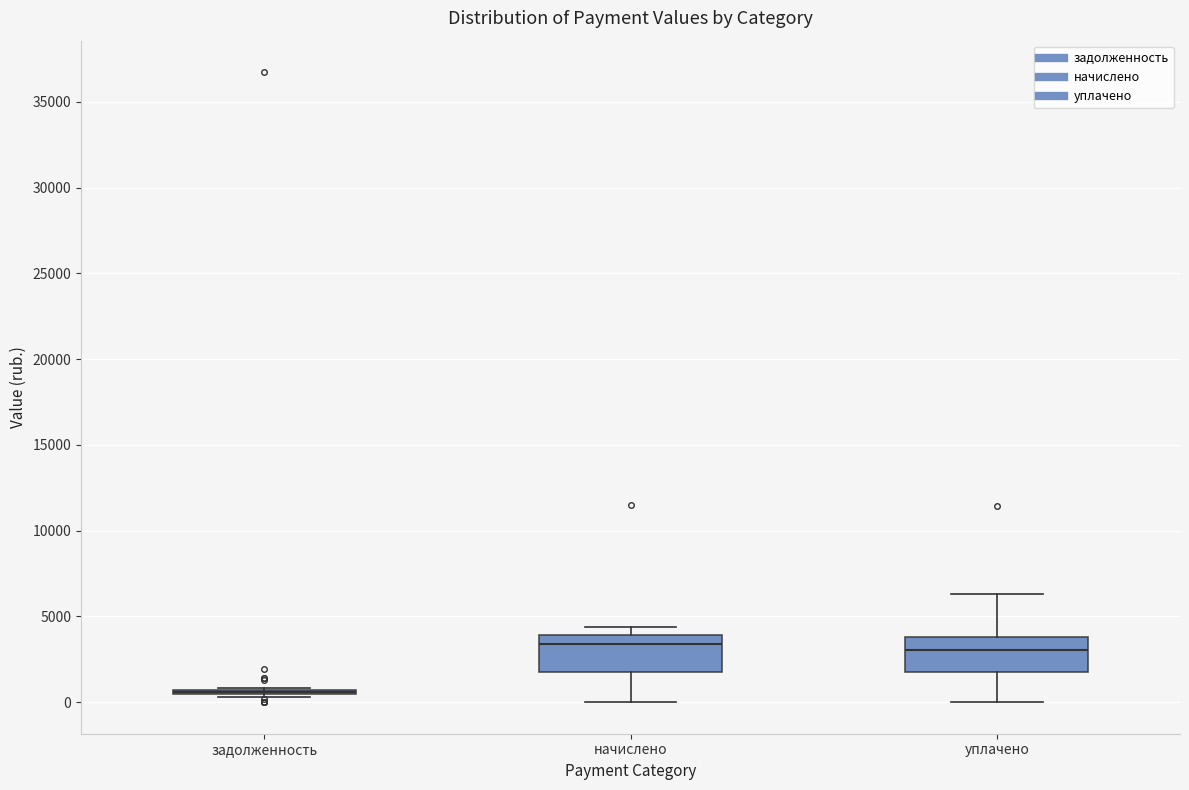

Reading left to right, transcribe this box plot: for each box, give where its median line is, the range the box spans, and where its two whiskers end, as read against the y-axis. The values are not printed on the chart, so give them approximately, as read against the axis.

задолженность: box collapsed to a line at 500, whiskers 500 to 1000
начислено: median 3500, box 2000 to 4000, whiskers 0 to 4500
уплачено: median 3000, box 2000 to 4000, whiskers 0 to 6500